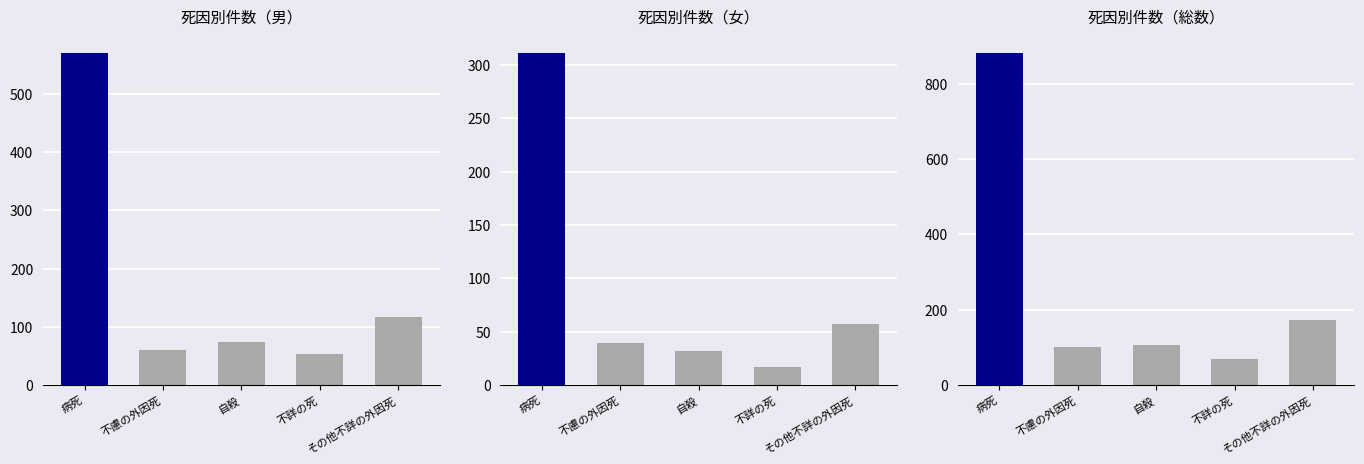

How many data points does each series have?

5